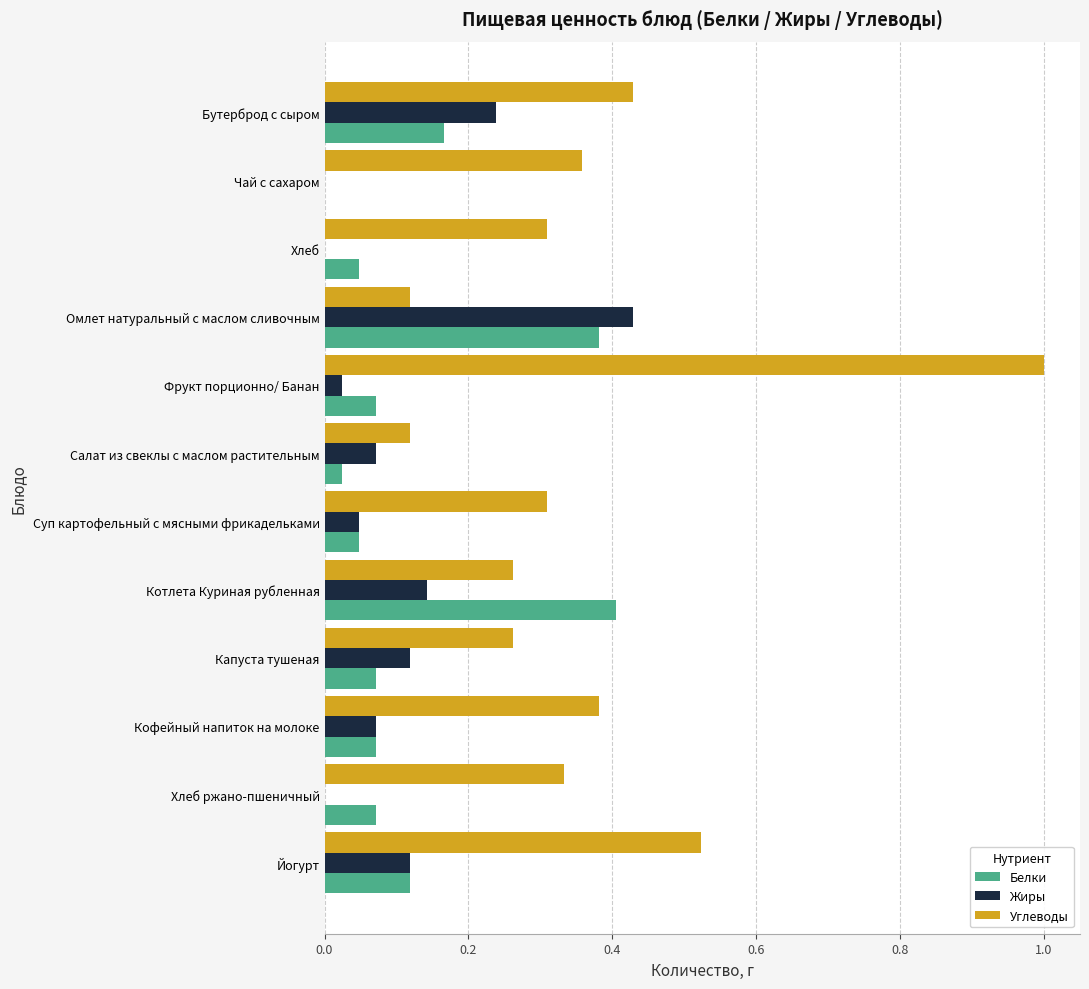

The value of Углеводы at Омлет натуральный с маслом сливочным is 0.2. True or false?

False